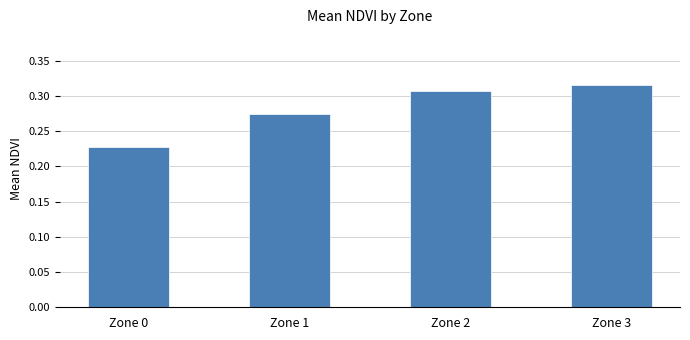

Count the values in the range 0 to 1.

4